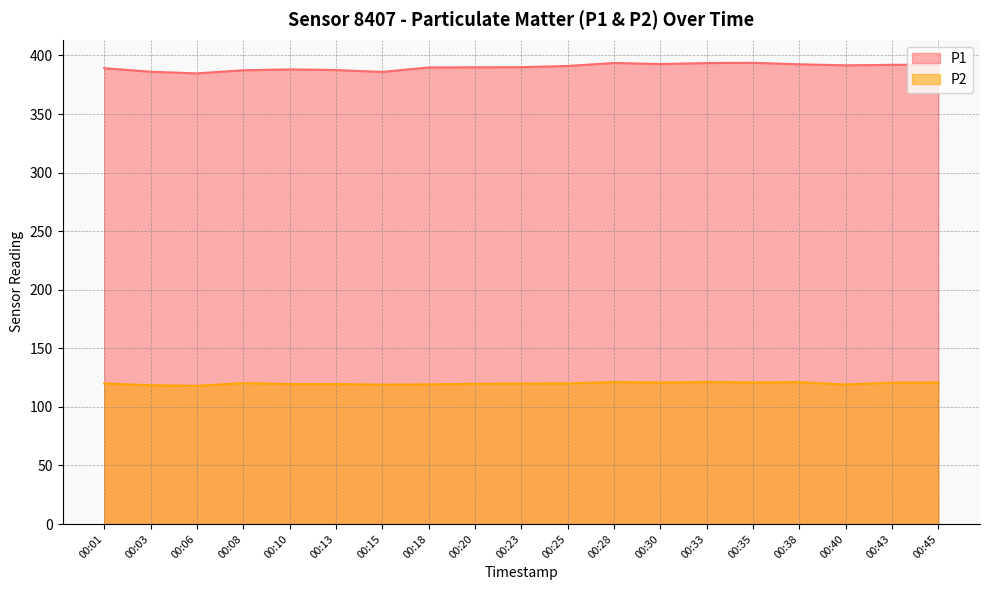

True or false: P1 and P2 cross at least once.

False